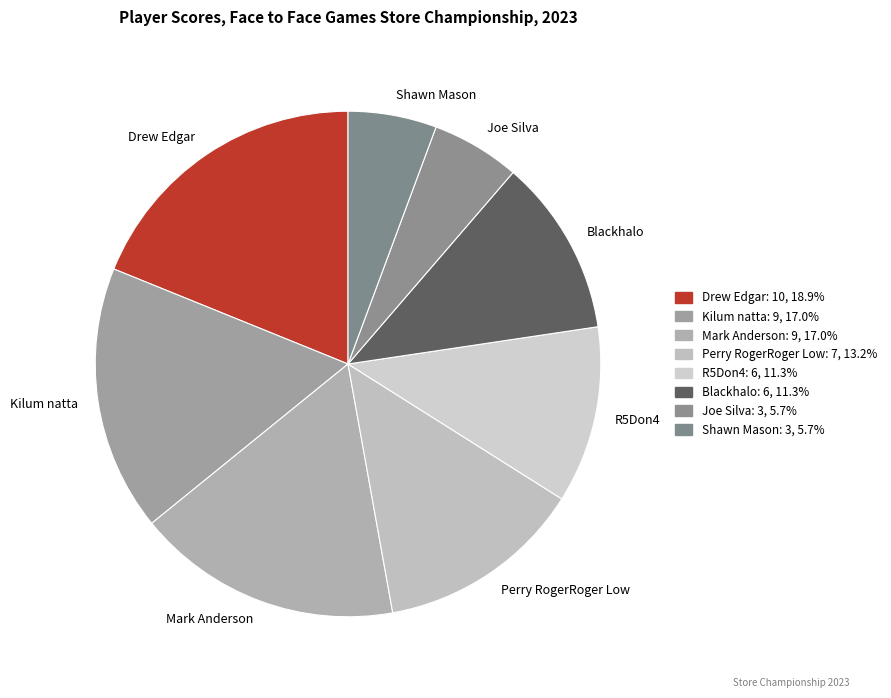

Which has a higher value, Kilum natta or Shawn Mason?

Kilum natta